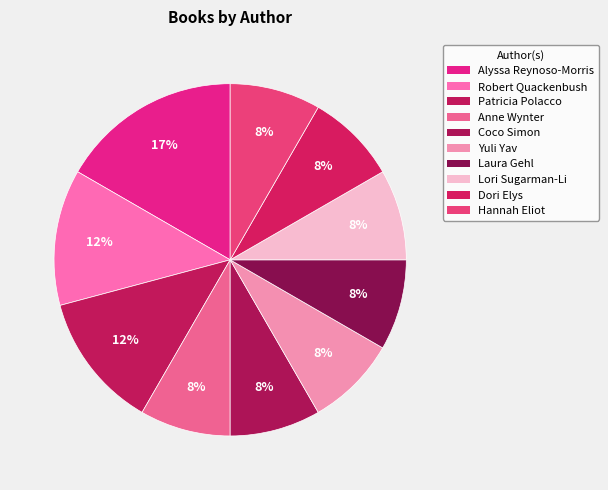

To the nearest percent, what portion does Yuli Yav represent?

8%